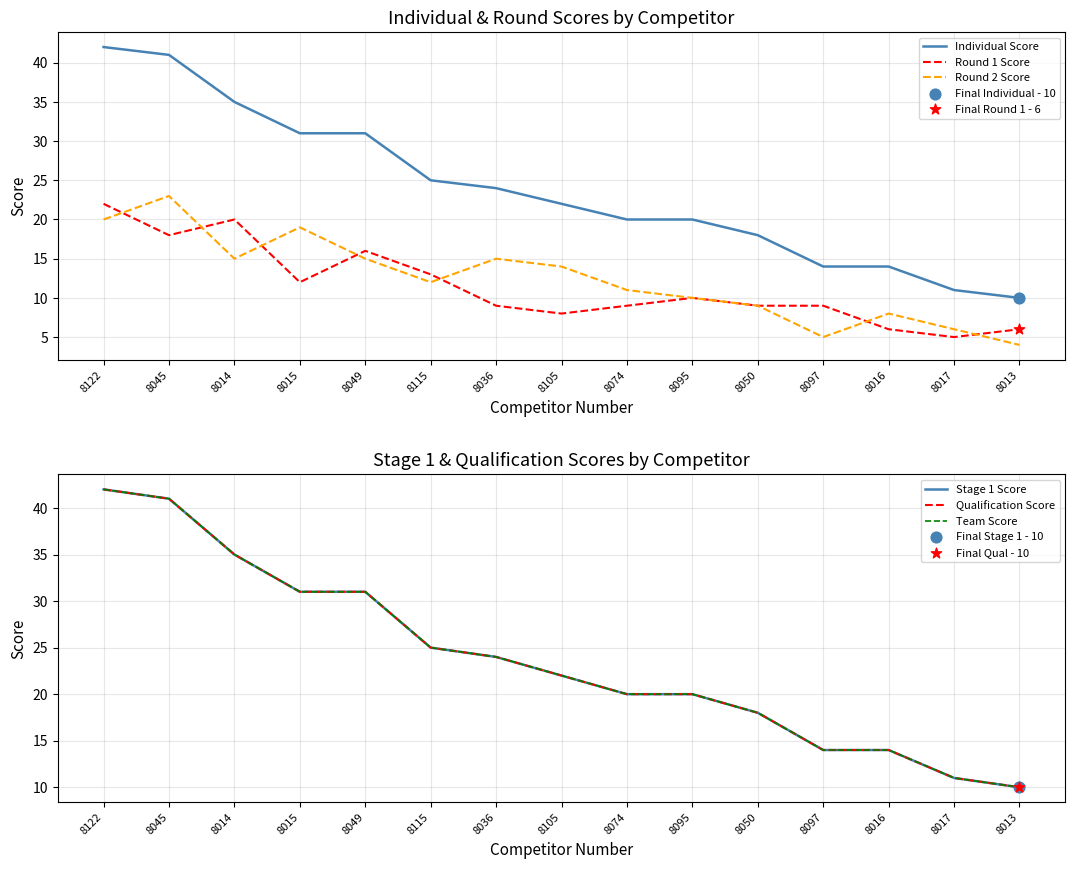

What are all the series names shown in the legend?

Individual Score, Round 1 Score, Round 2 Score, Stage 1 Score, Qualification Score, Team Score